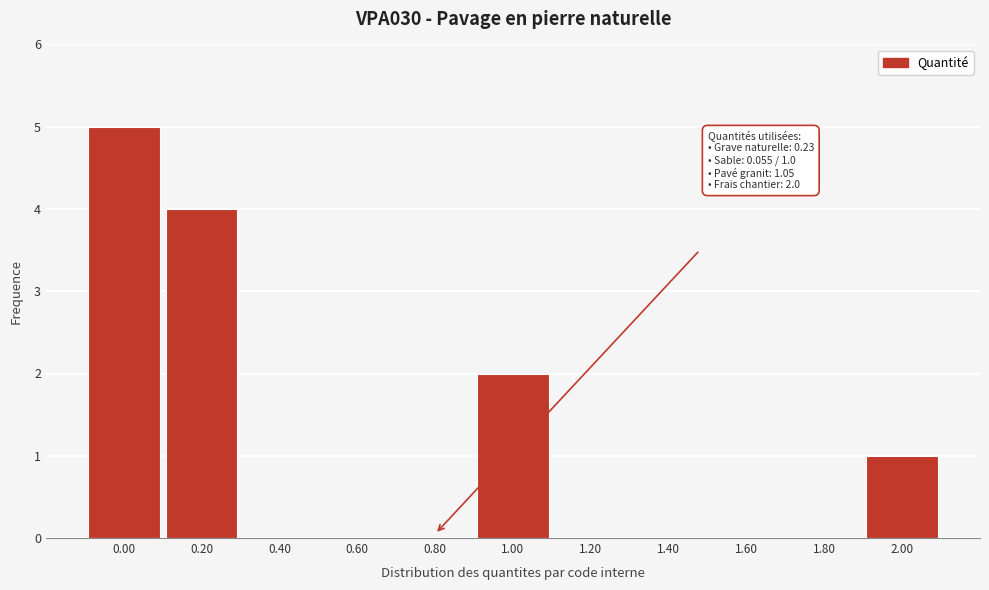

Reading left to right, extract all data points from this chart.

0.00=5	0.20=4	0.40=0	0.60=0	0.80=0	1.00=2	1.20=0	1.40=0	1.60=0	1.80=0	2.00=1